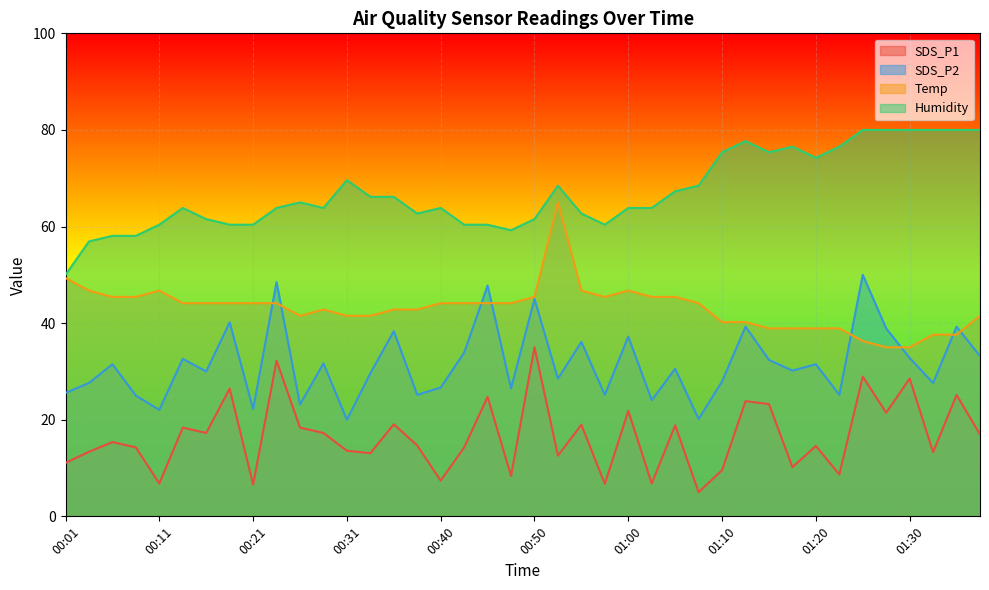

What is the lowest value of the Humidity series?

50.0